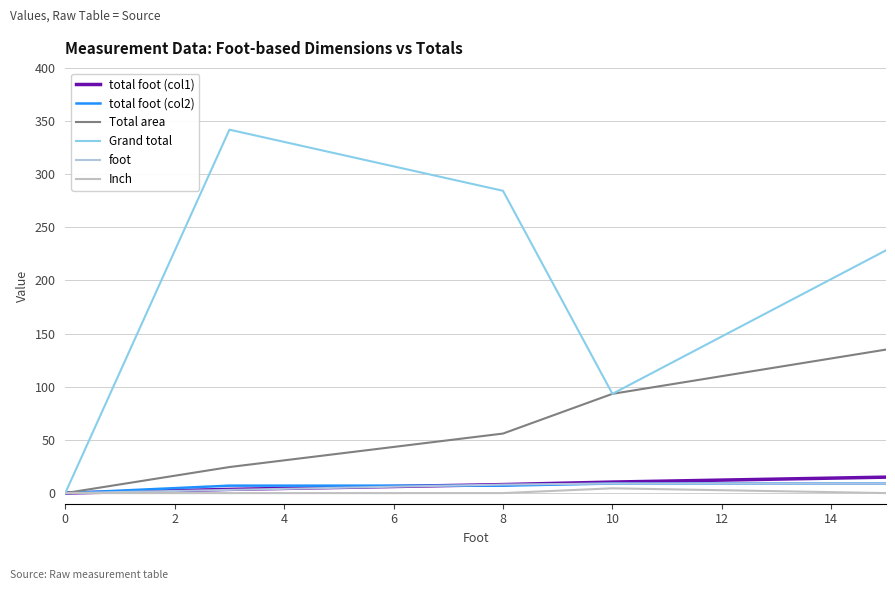

What is the difference between the maximum and second lowest values in the total foot (col1) series?

11.5